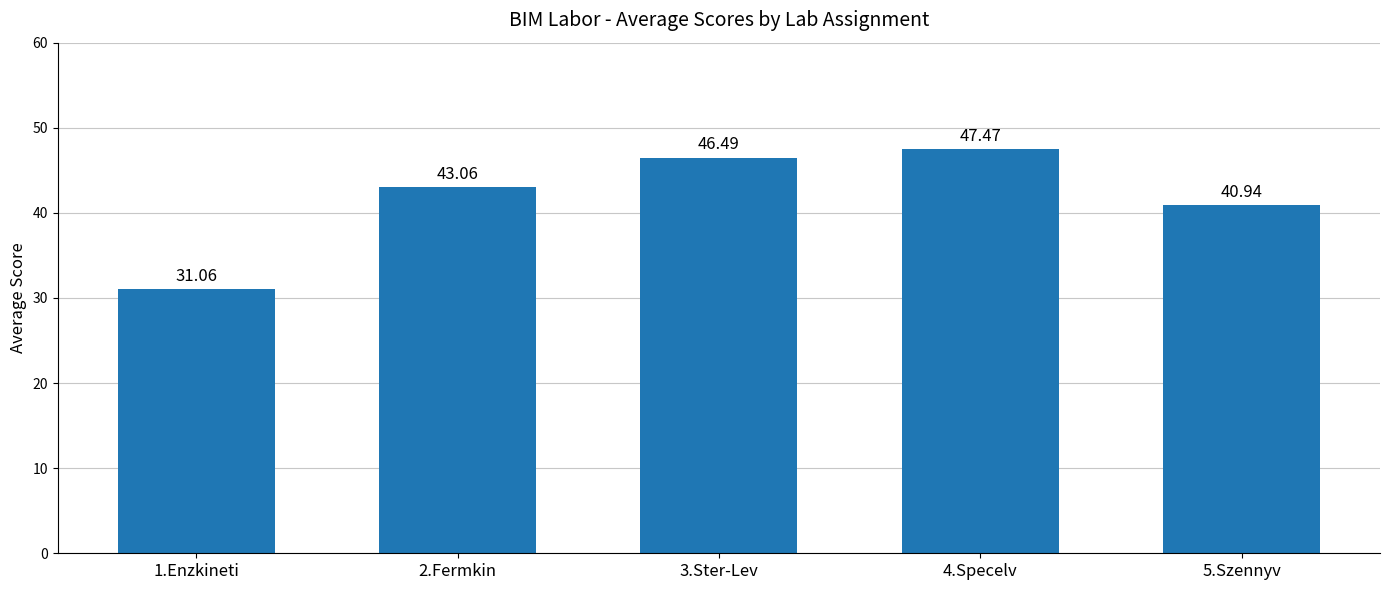

What is the label of the 4th bar from the right?

2.Fermkin